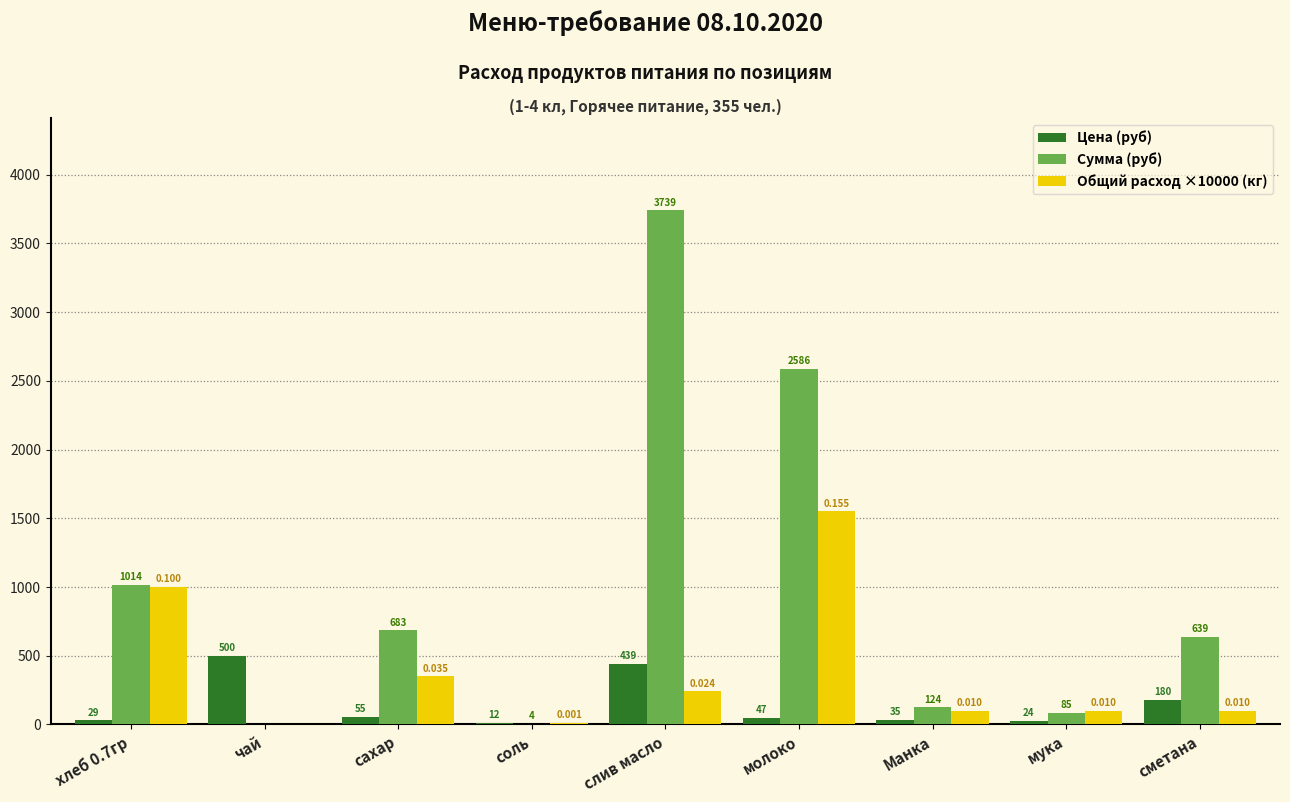

Between чай and сметана, which series saw the biggest shift?

Сумма (руб)